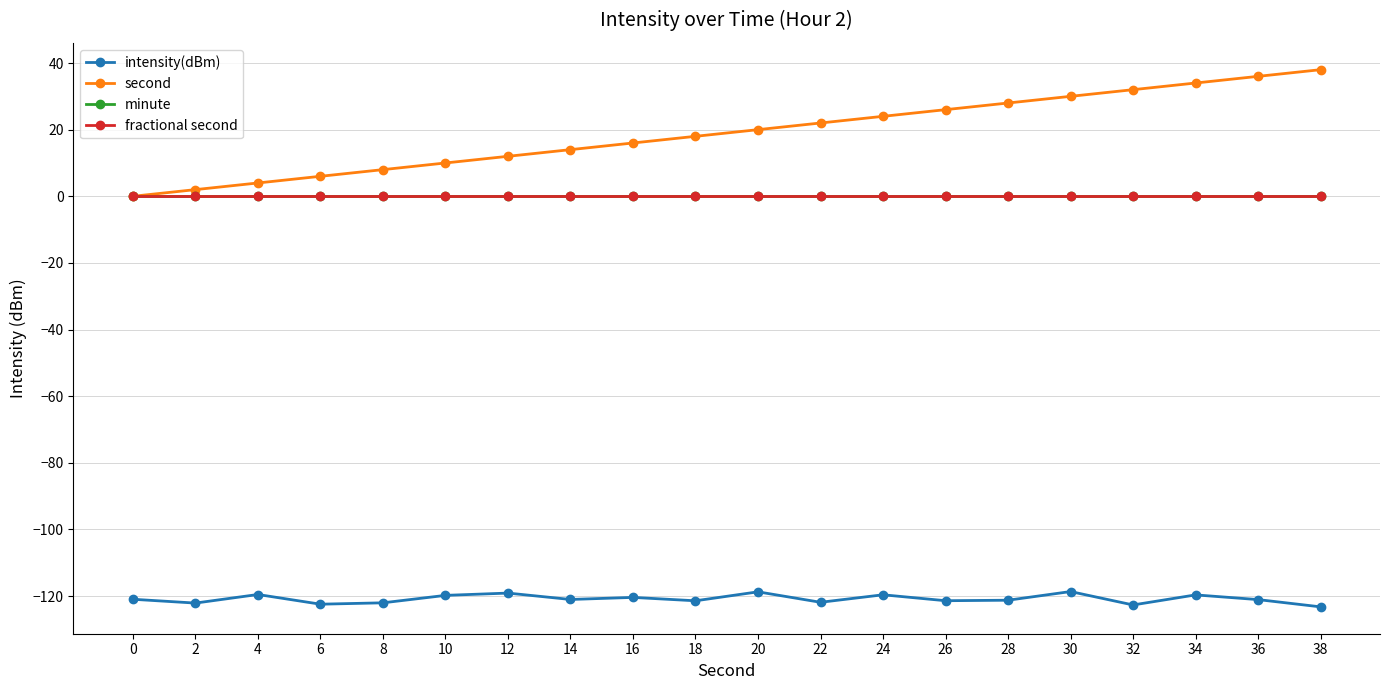

Does the chart have visible grid lines?

Yes